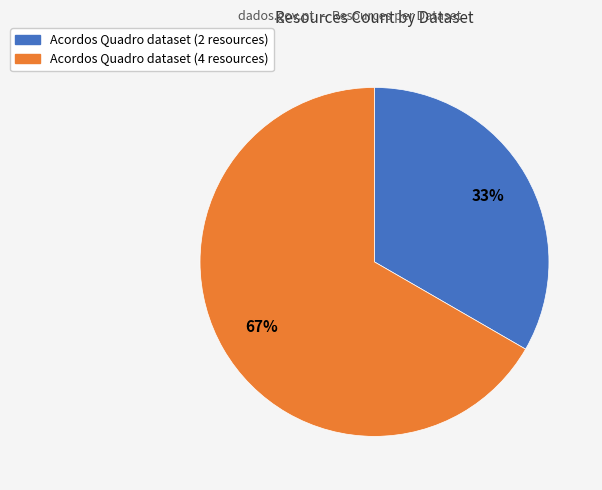

Does any single category account for the majority?

Yes